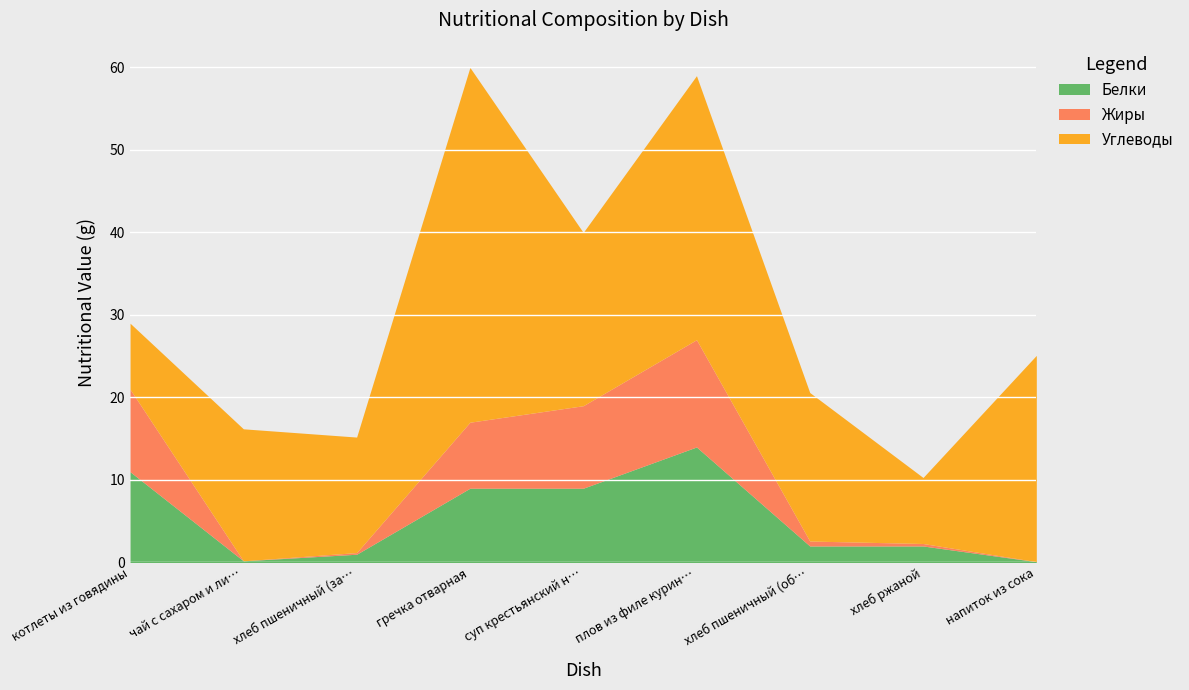

Which series has the largest range (max minus min)?

Углеводы